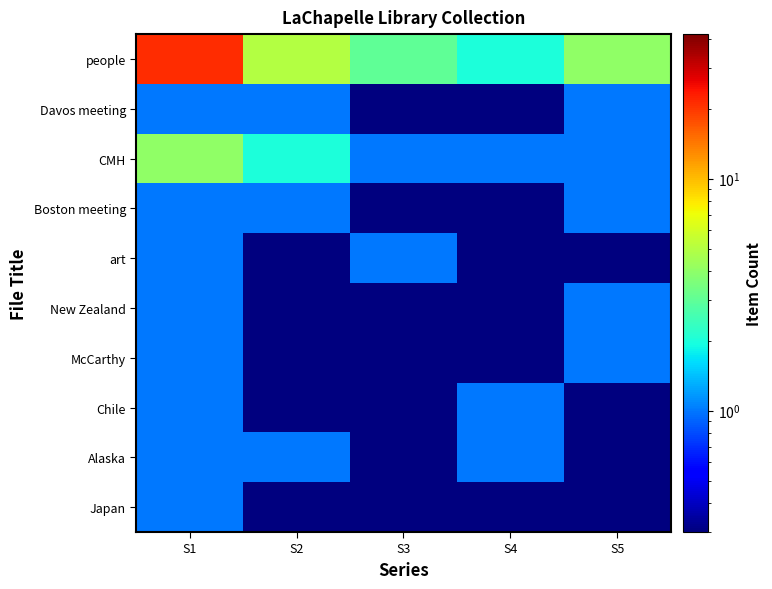

Reading right to left, transcribe all the data shown in this chart.

Japan: S5=0.1	S4=0.1	S3=0.1	S2=0.1	S1=1.0
Alaska: S5=0.1	S4=1.0	S3=0.1	S2=1.0	S1=1.0
Chile: S5=0.1	S4=1.0	S3=0.1	S2=0.1	S1=1.0
McCarthy: S5=1.0	S4=0.1	S3=0.1	S2=0.1	S1=1.0
New Zealand: S5=1.0	S4=0.1	S3=0.1	S2=0.1	S1=1.0
art: S5=0.1	S4=0.1	S3=1.0	S2=0.1	S1=1.0
Boston meeting: S5=1.0	S4=0.1	S3=0.1	S2=1.0	S1=1.0
CMH: S5=1.0	S4=1.0	S3=1.0	S2=2.0	S1=4.0
Davos meeting: S5=1.0	S4=0.1	S3=0.1	S2=1.0	S1=1.0
people: S5=4.0	S4=2.0	S3=3.0	S2=5.0	S1=21.0